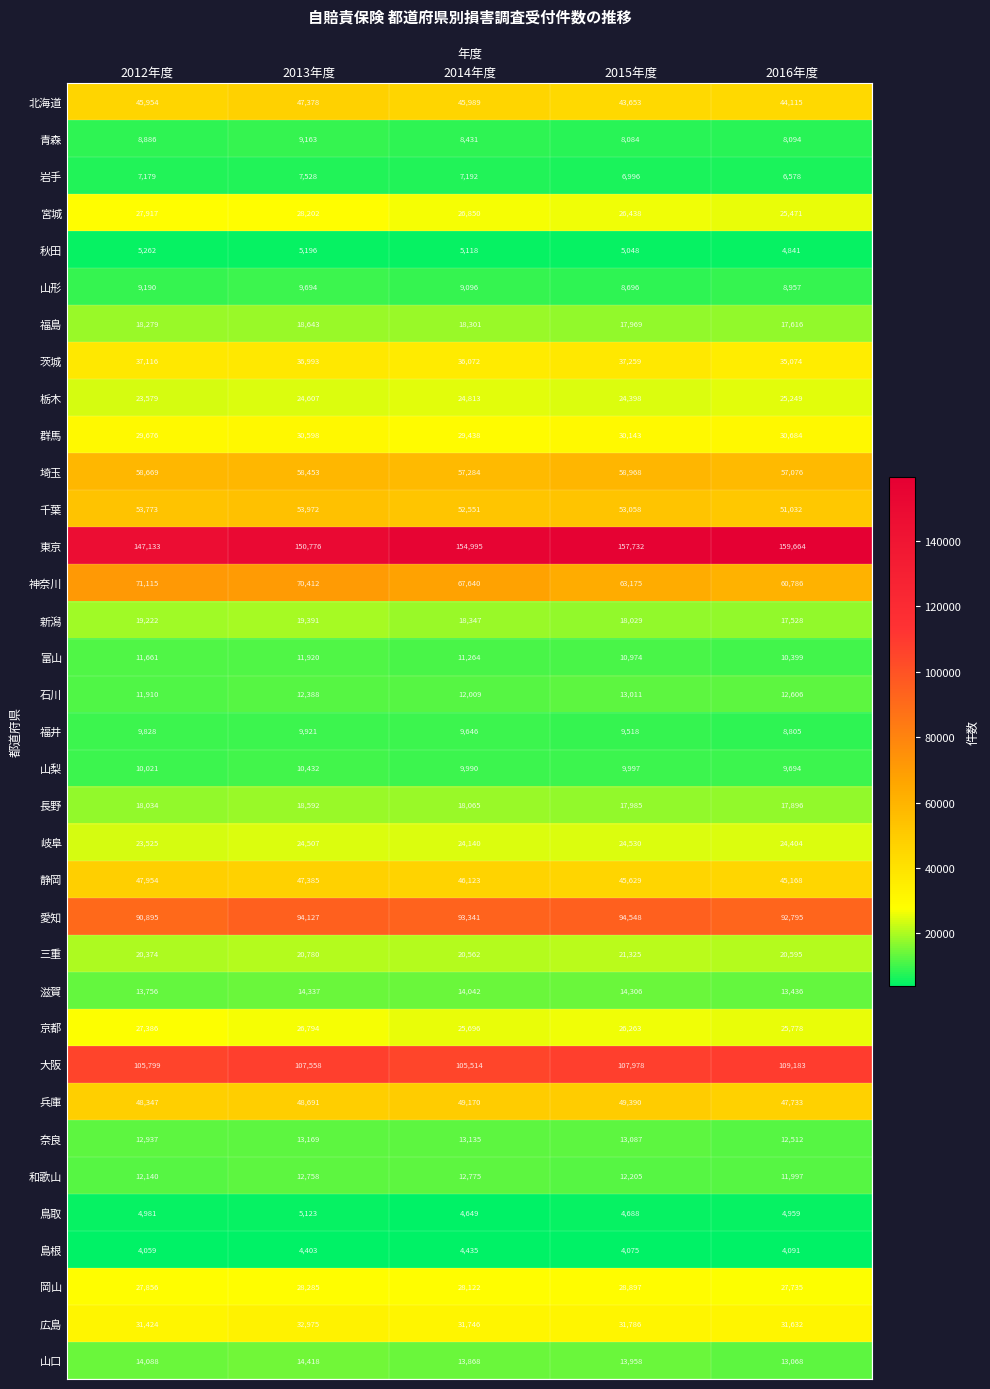

Which label corresponds to the largest value in the chart?

2016年度